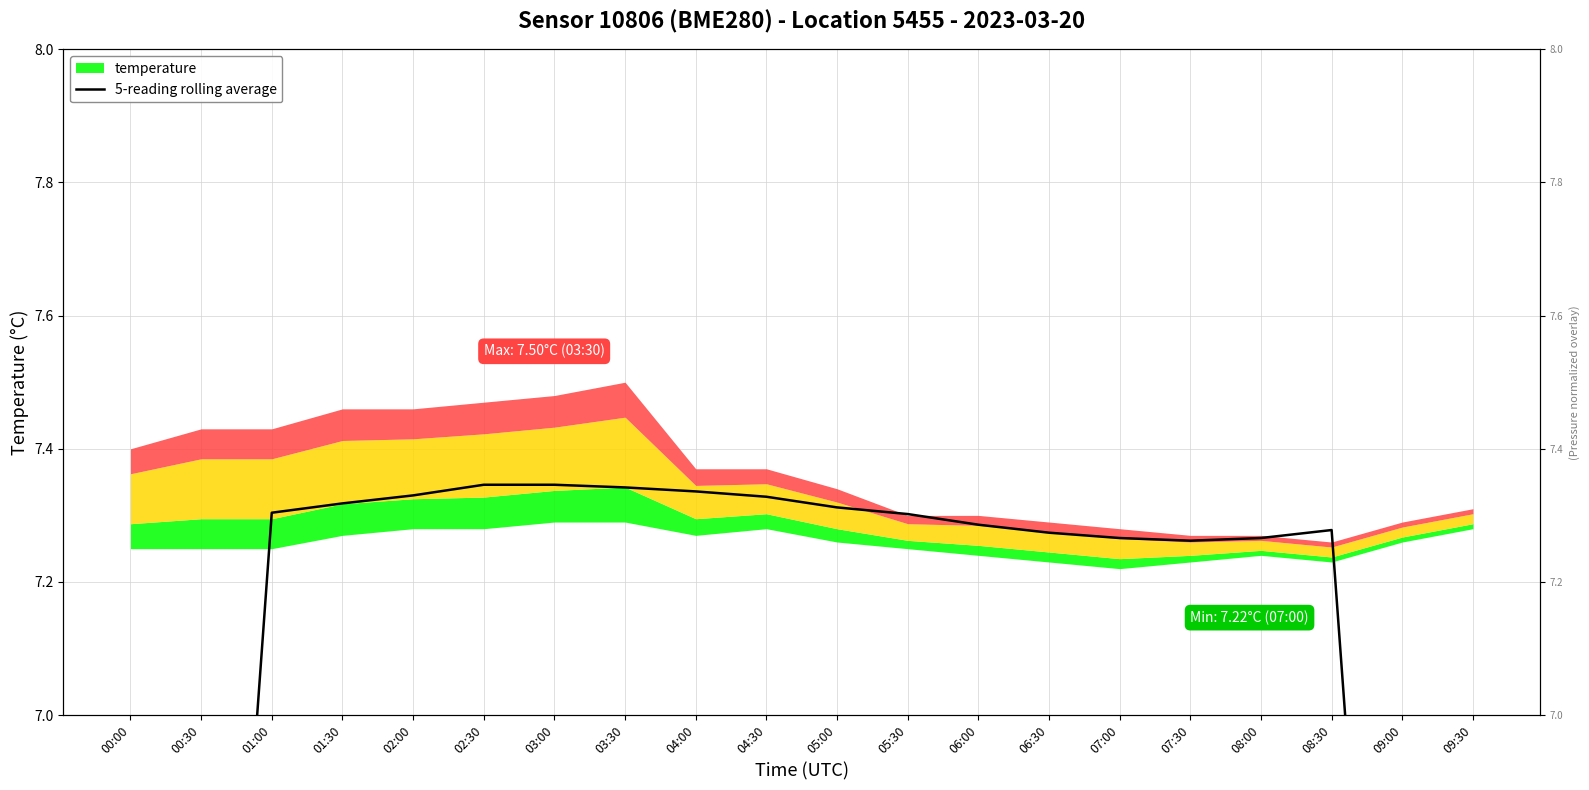

What is the label of the 2nd point from the left?

00:30